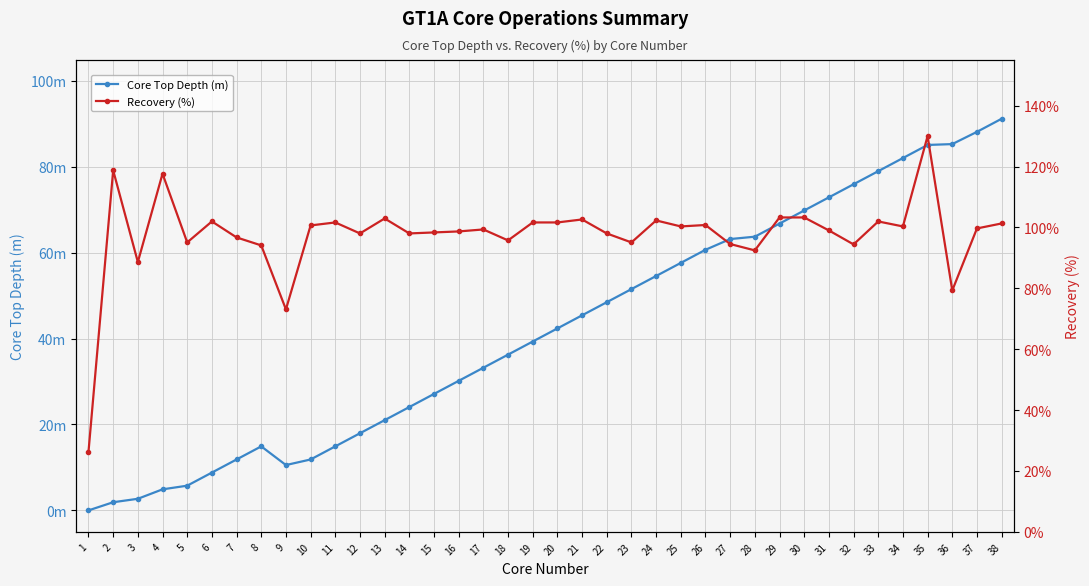

After their last crossing, which series has the higher values: Recovery (%) or Core Top Depth (m)?

Recovery (%)